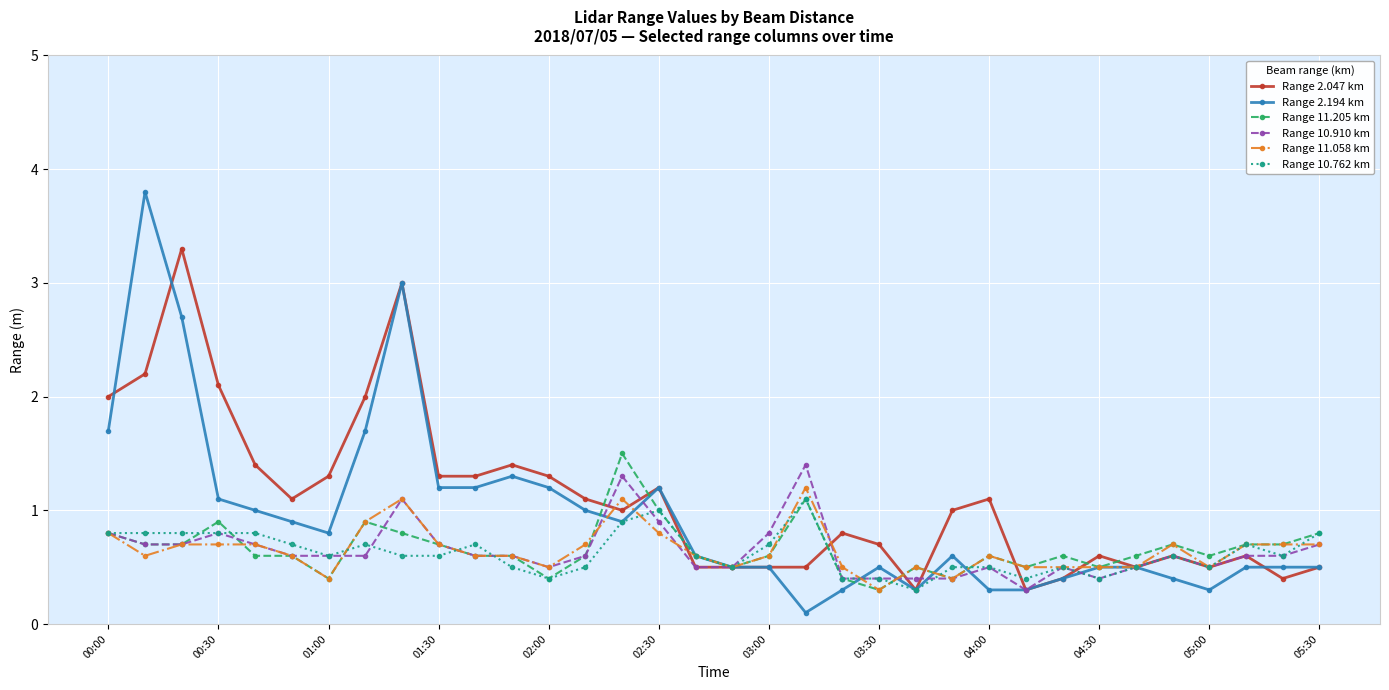

Which series has the widest spread of values?

Range 2.194 km